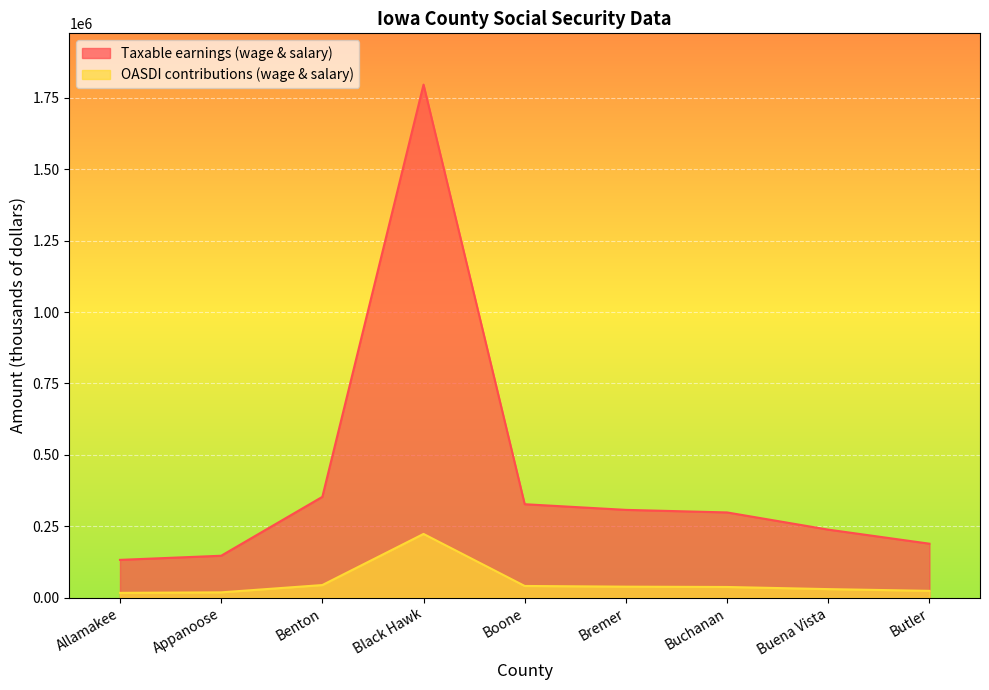

Rank the series by their maximum value, from highest to lowest.

Taxable earnings (wage & salary), OASDI contributions (wage & salary)